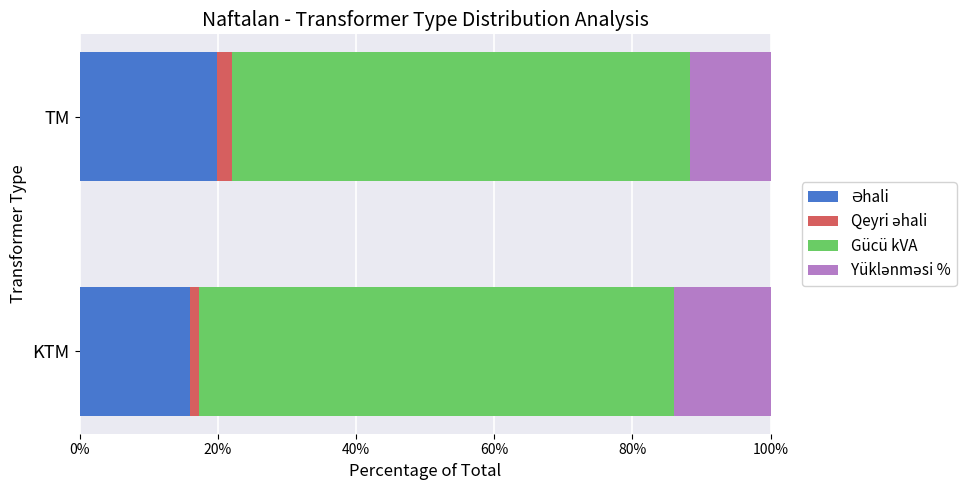

What is the sum of all Qeyri əhali values?

3.5